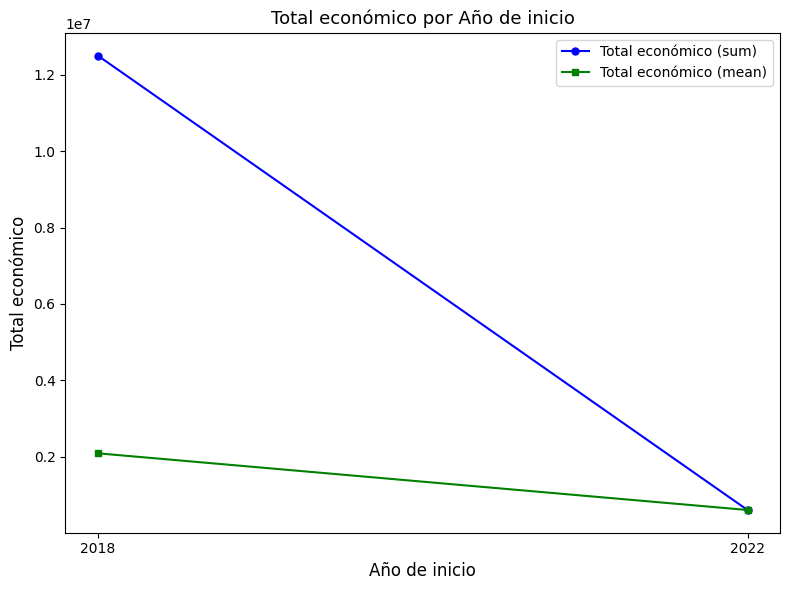

What is the sum of the Total económico (sum) values at 2022 and 2018?

13107478.0